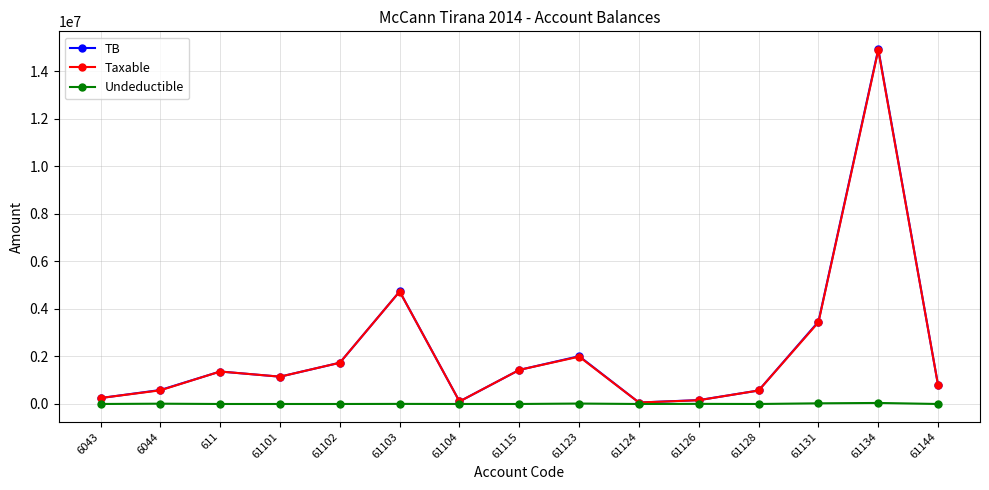

What is the difference between the Undeductible values at 61123 and 61115?

18250.0